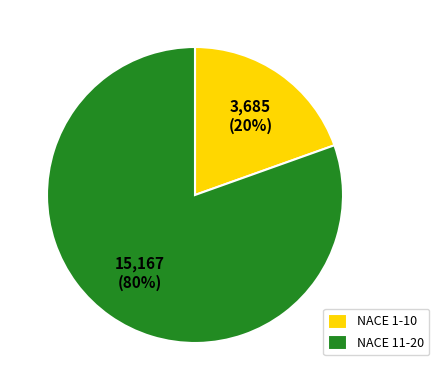

To the nearest percent, what portion does NACE 1-10 represent?

20%